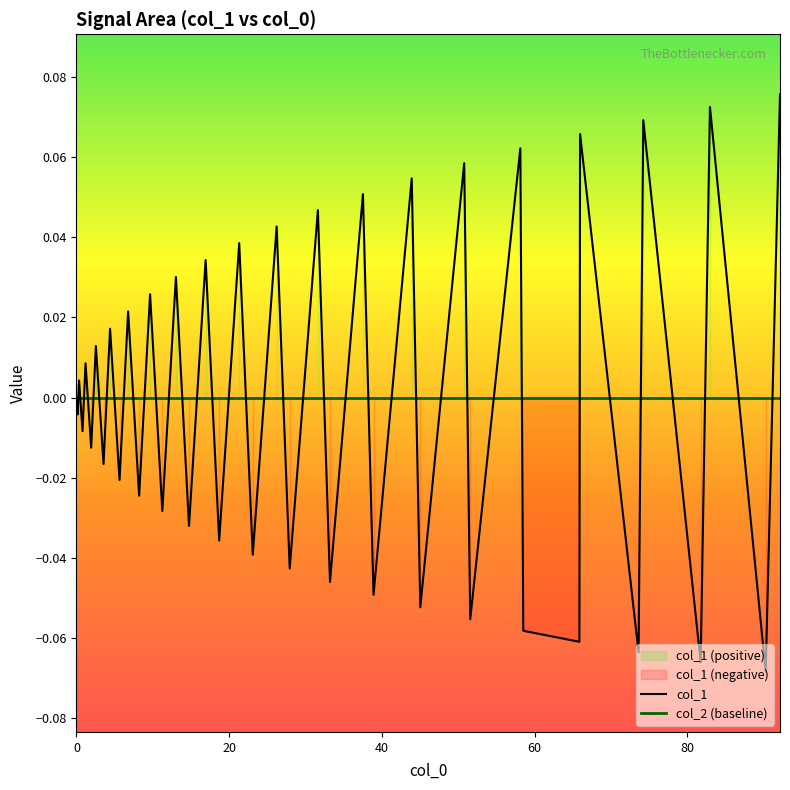

True or false: col_1 has more than 0 points higher than both neighbors.

True